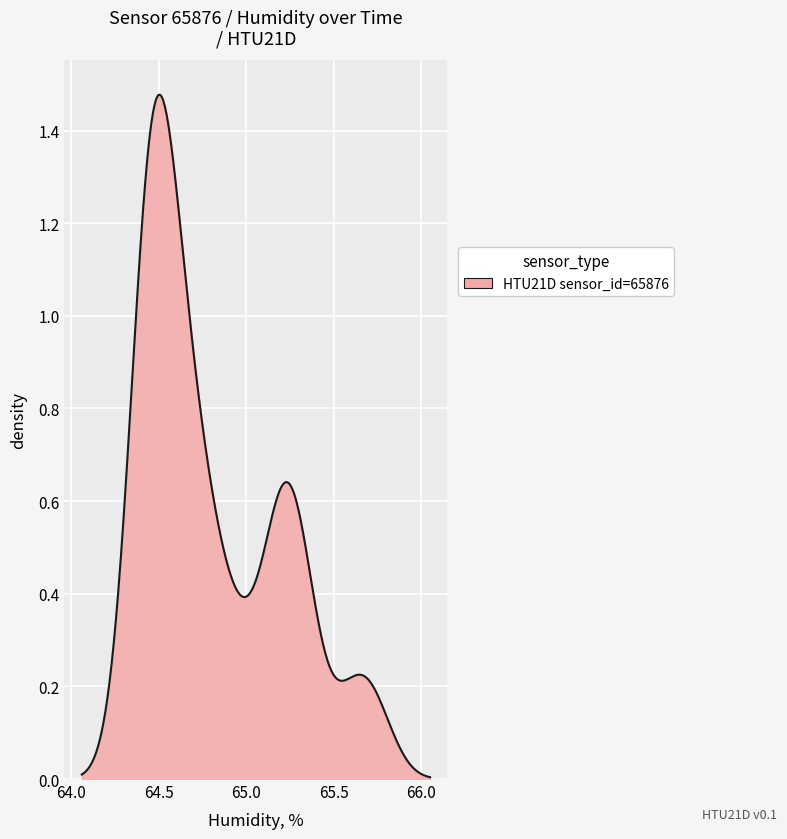

How many lines are shown in the chart?

1